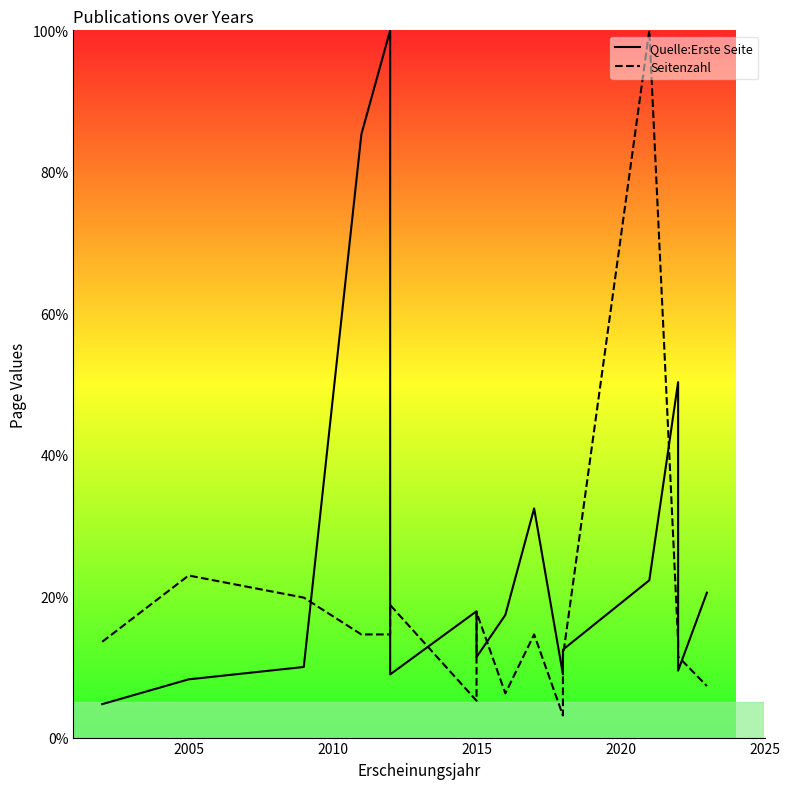

Rank the series at 2015 from lowest to highest value.

Seitenzahl, Quelle:Erste Seite